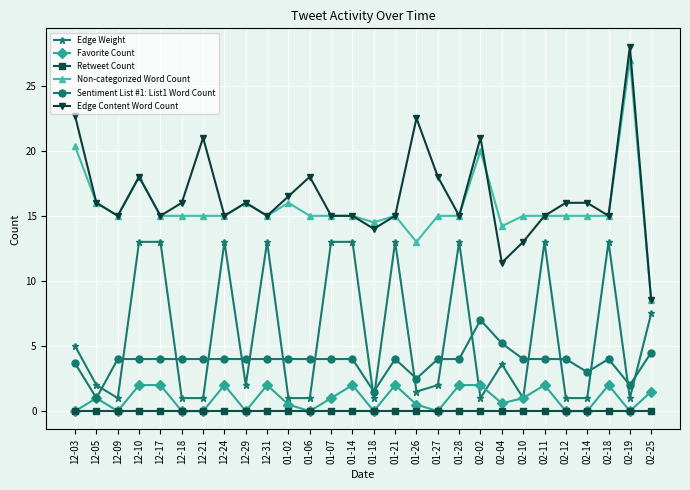

How many data points does each series have?

28